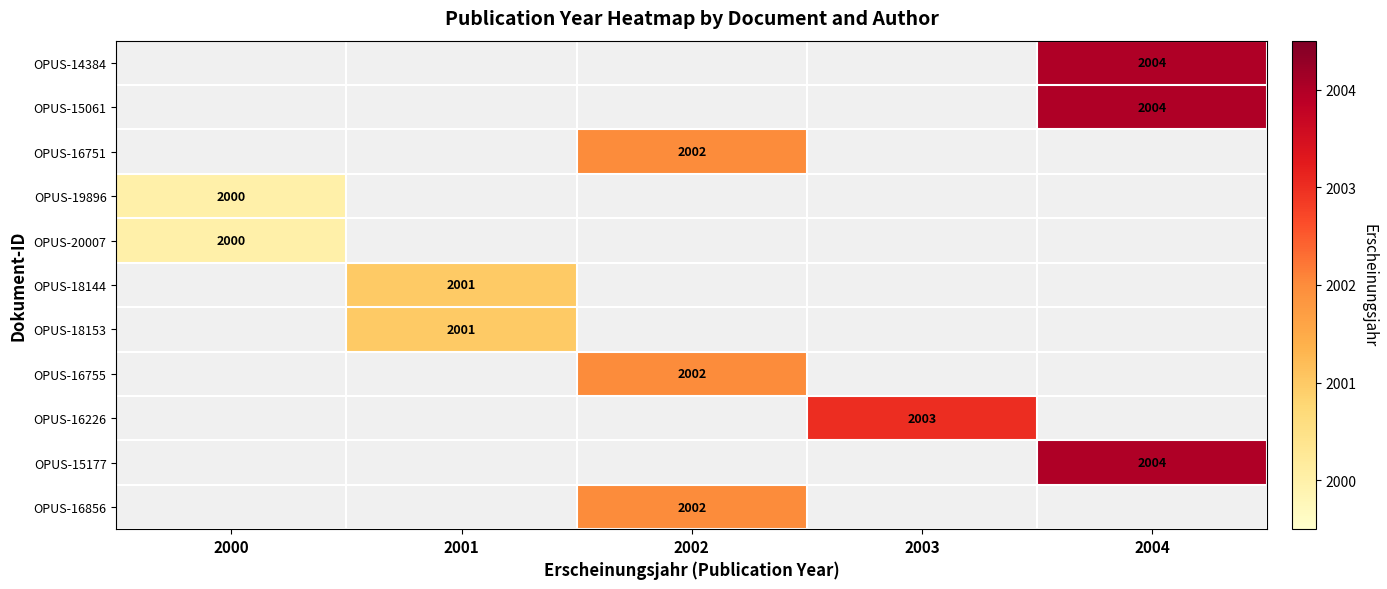

Count the number of categories in the chart.

5